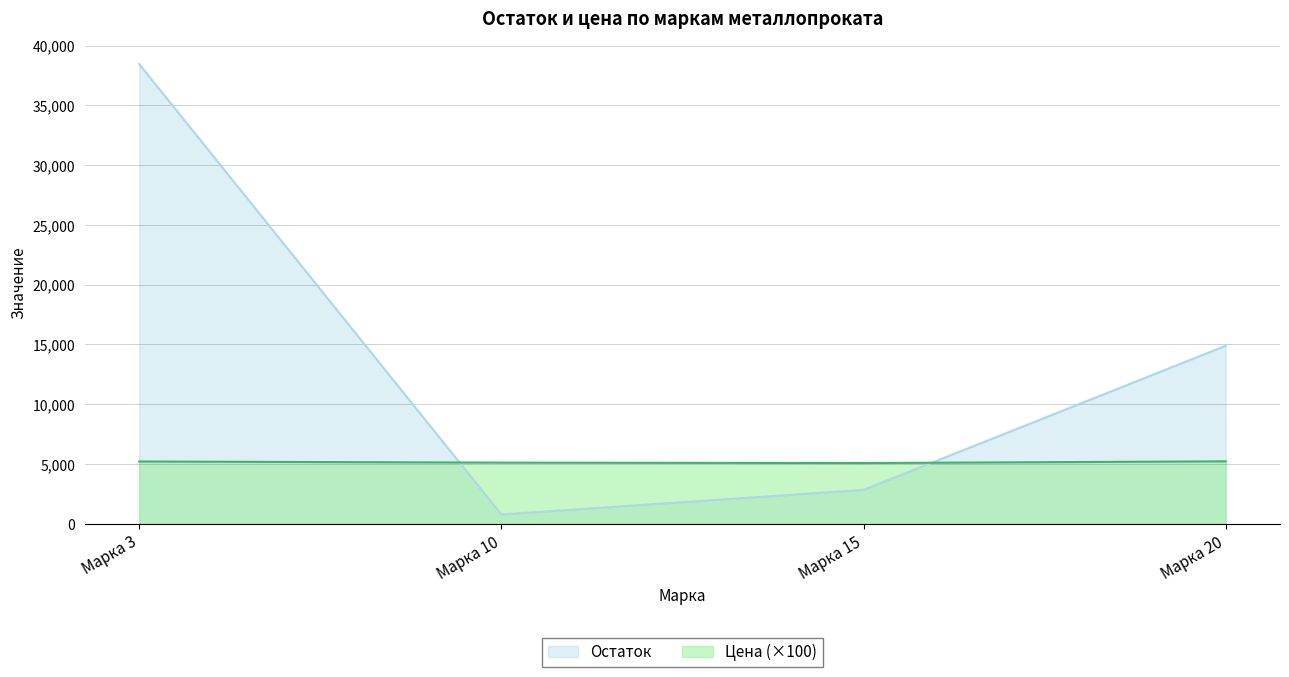

The value of Цена at 20 is 29.8. True or false?

False